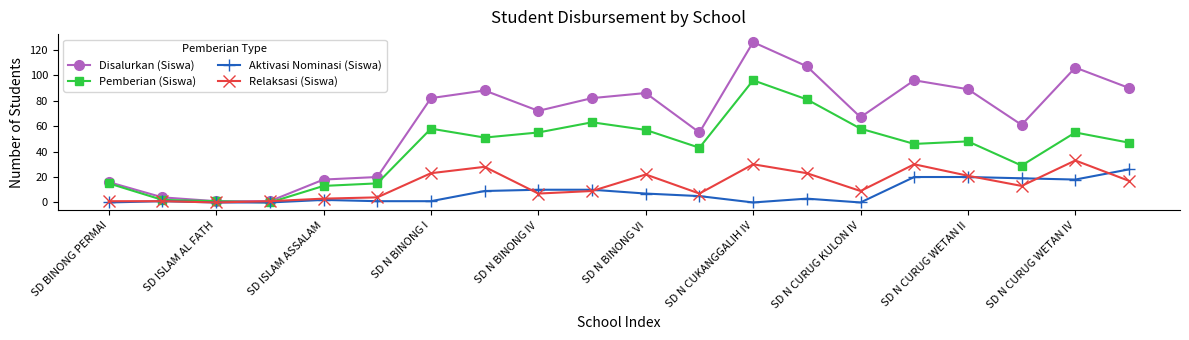

How many values in the Aktivasi Nominasi (Siswa) series are below 5?

10